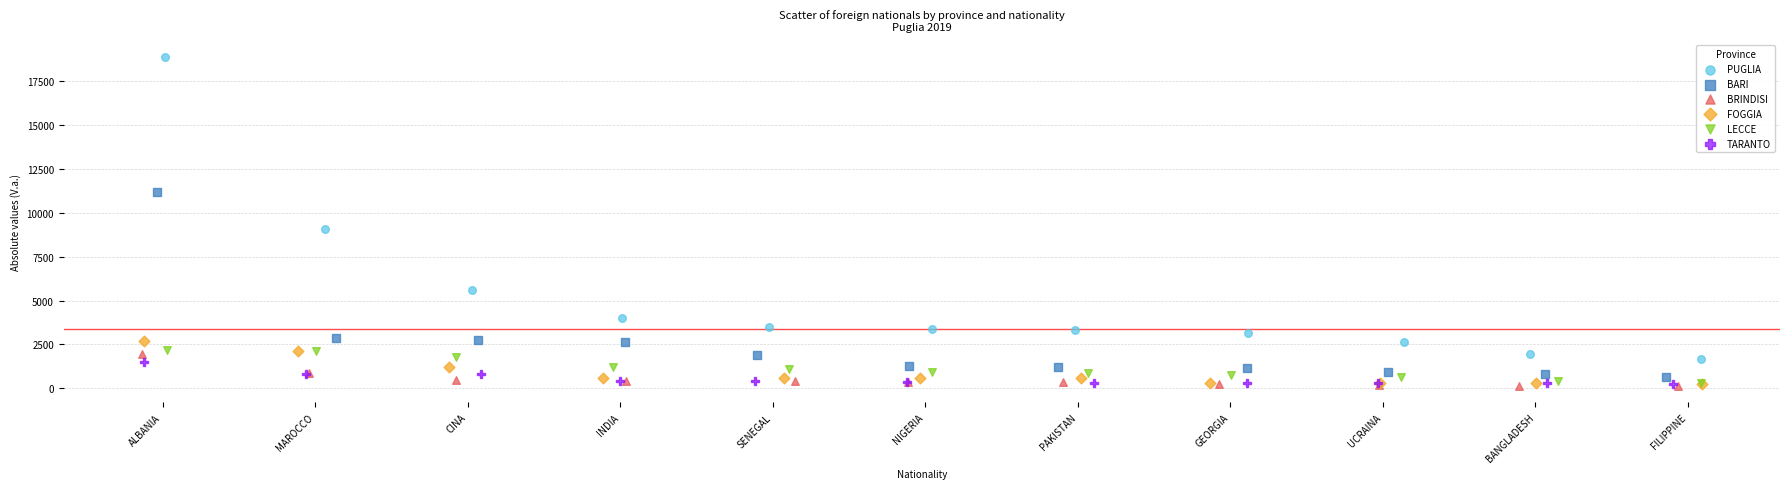

Which series reaches the maximum Y coordinate?

PUGLIA